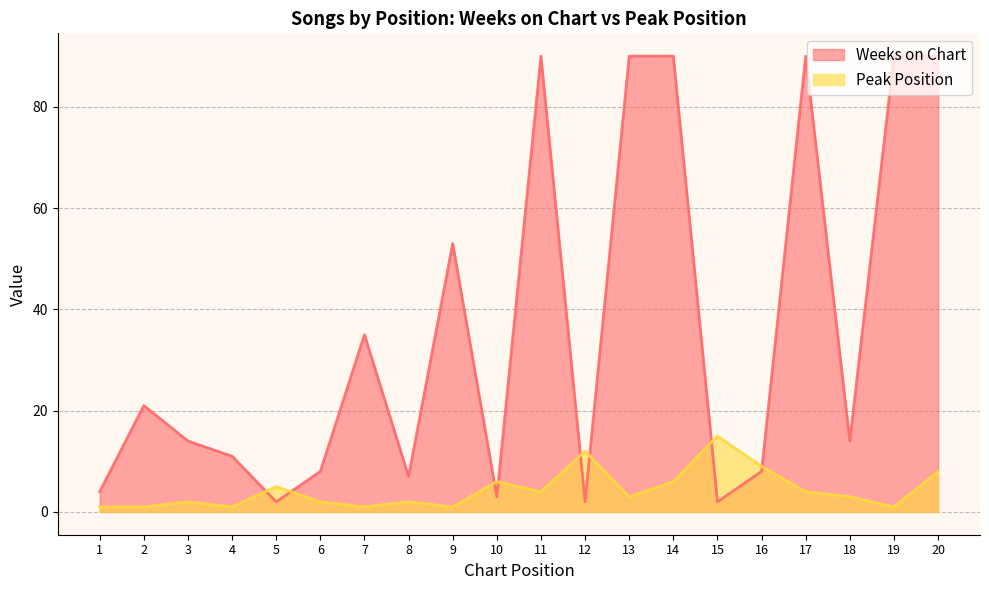

True or false: Weeks on Chart and Peak Position intersect in this chart.

True